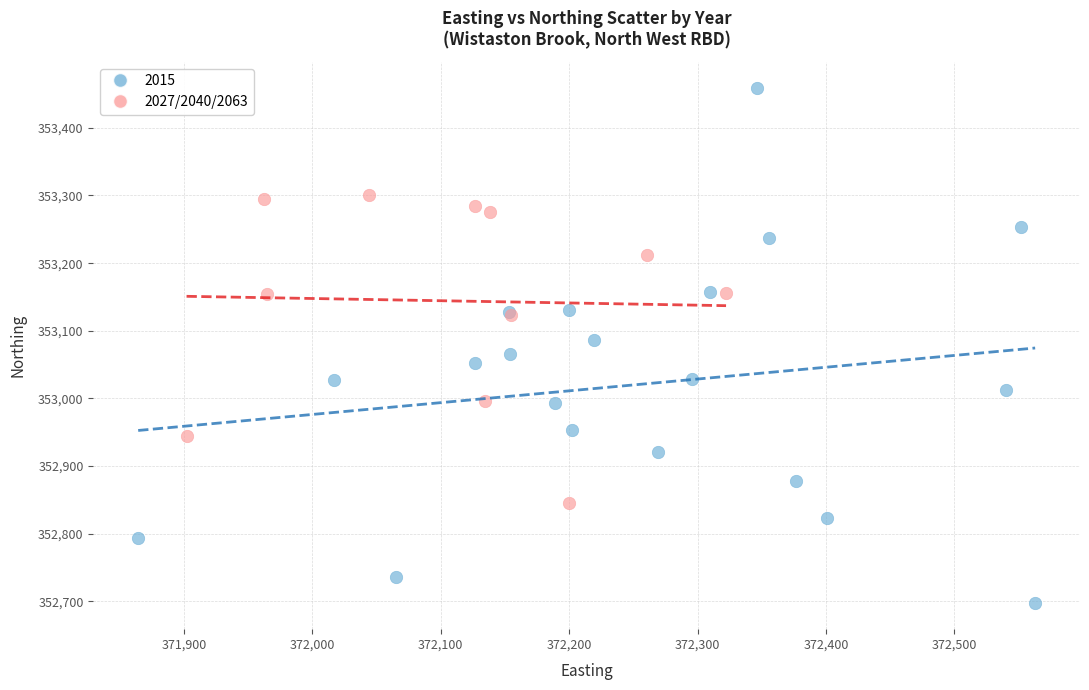

Which series reaches the maximum Y coordinate?

2015